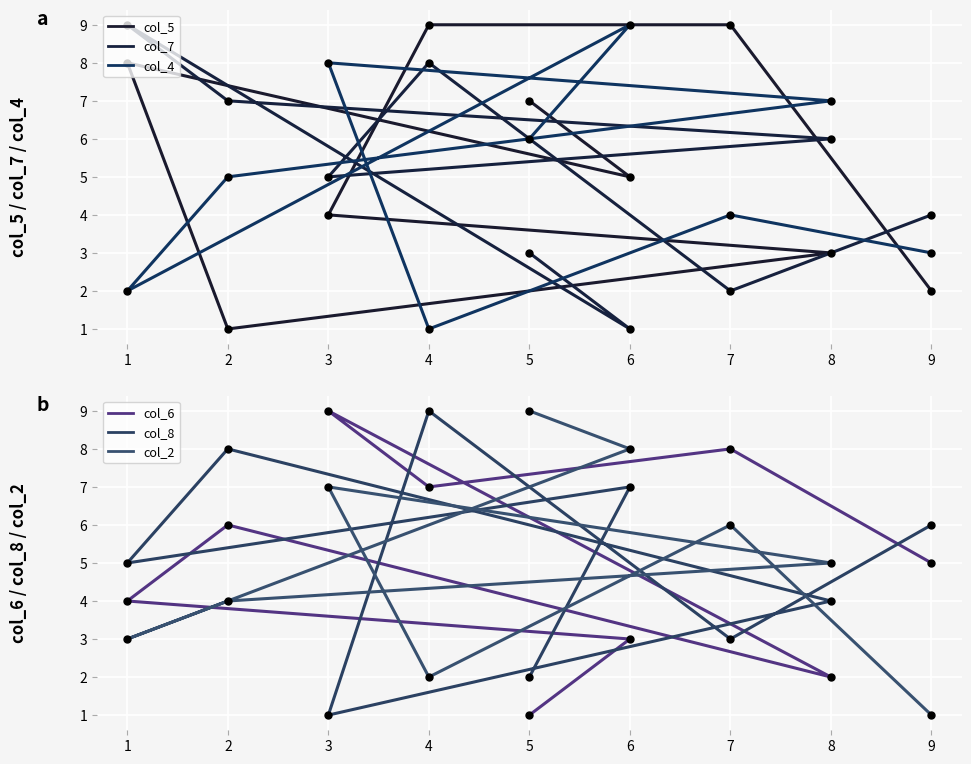

What are all the series names shown in the legend?

col_5, col_7, col_4, col_6, col_8, col_2